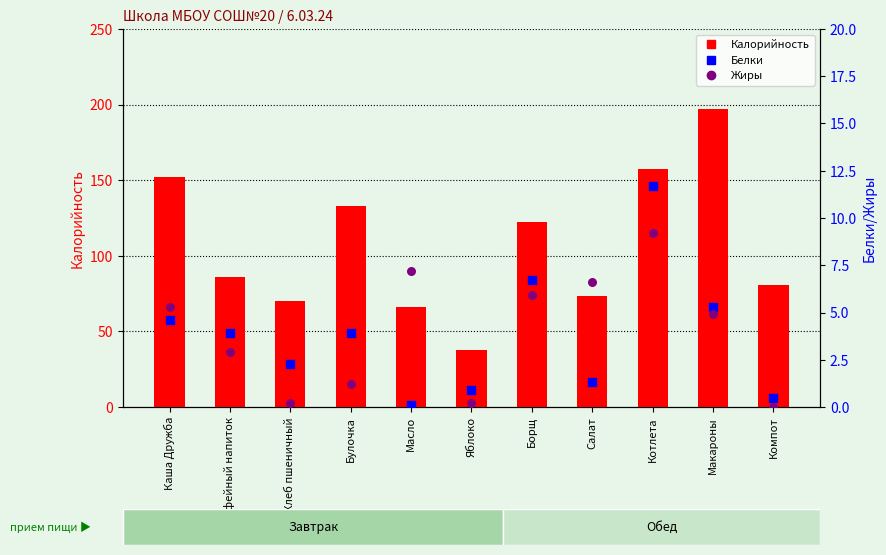

Is the value of Калорийность at Булочка greater than the value of Белки at Кофейный напиток?

Yes